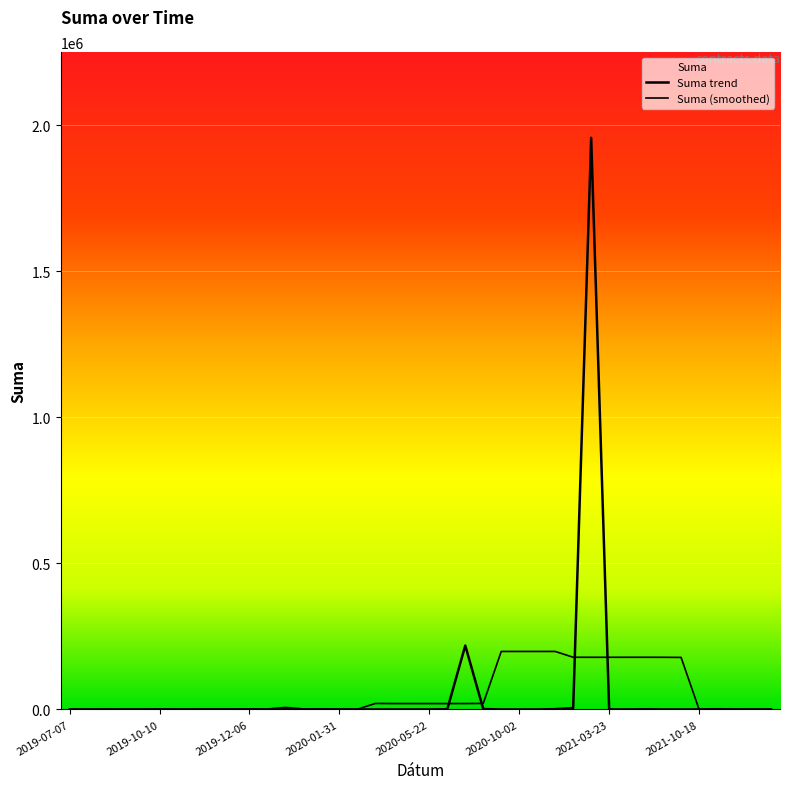

How many lines are shown in the chart?

2